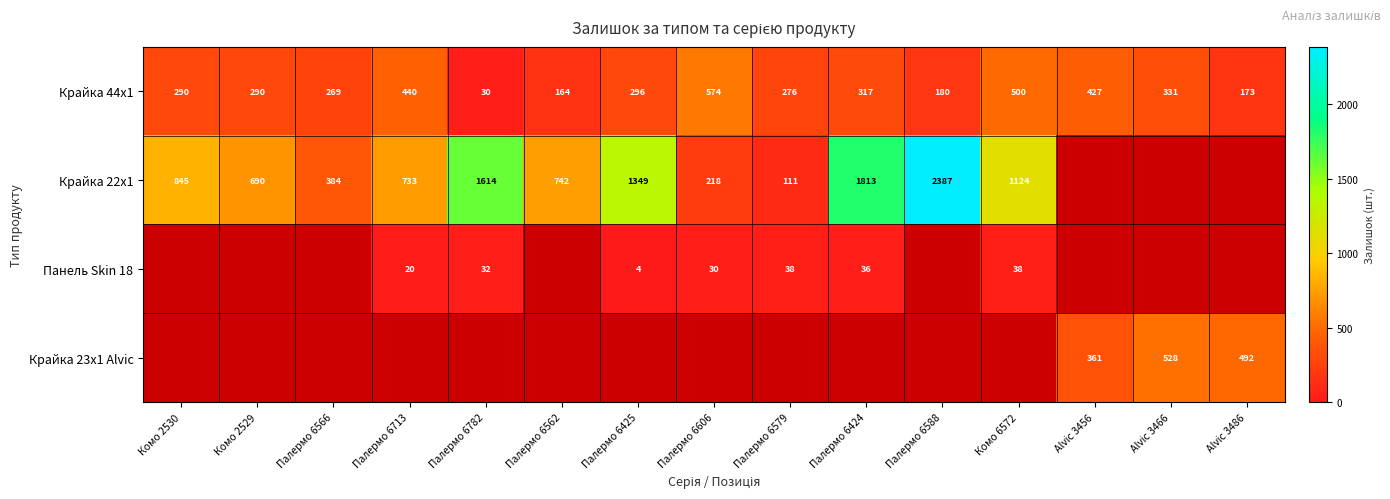

At which label does Крайка 44x1 reach its minimum?

Палермо 6782